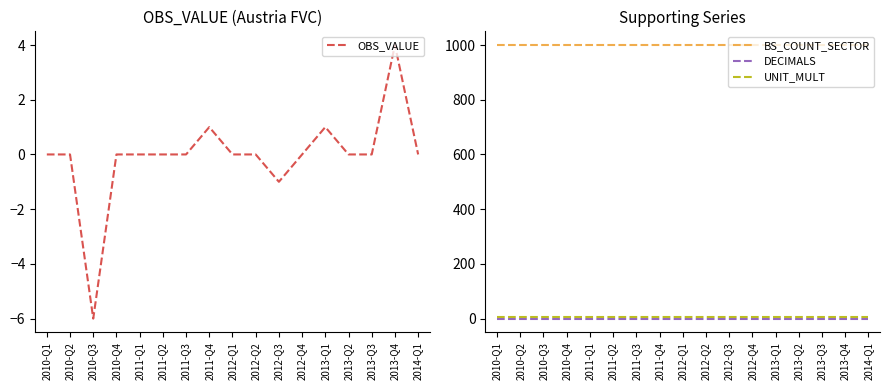

What are all the series names shown in the legend?

OBS_VALUE, BS_COUNT_SECTOR, DECIMALS, UNIT_MULT